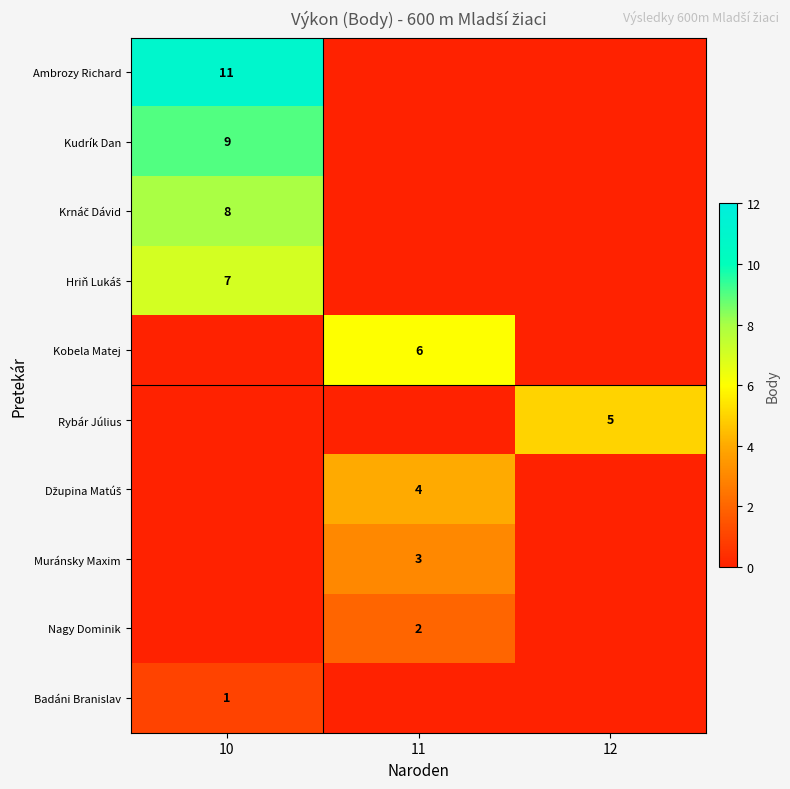

The Rybár Július series shows 2 at 10. True or false?

False